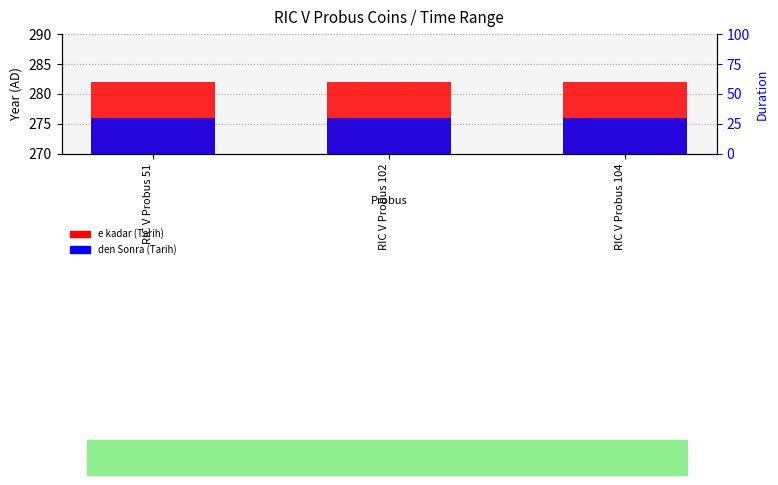

How many bars are there in each group?

2